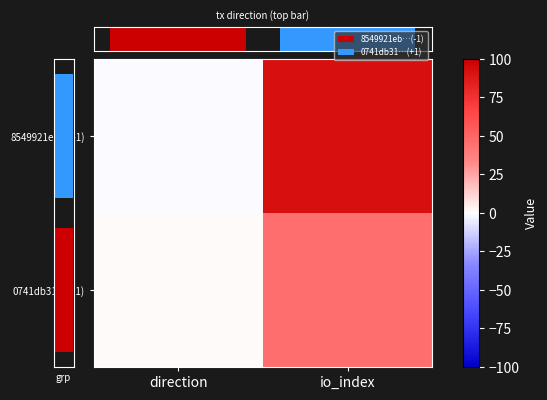

How many 8549921eb…(-1) values are between -1 and 92?

2